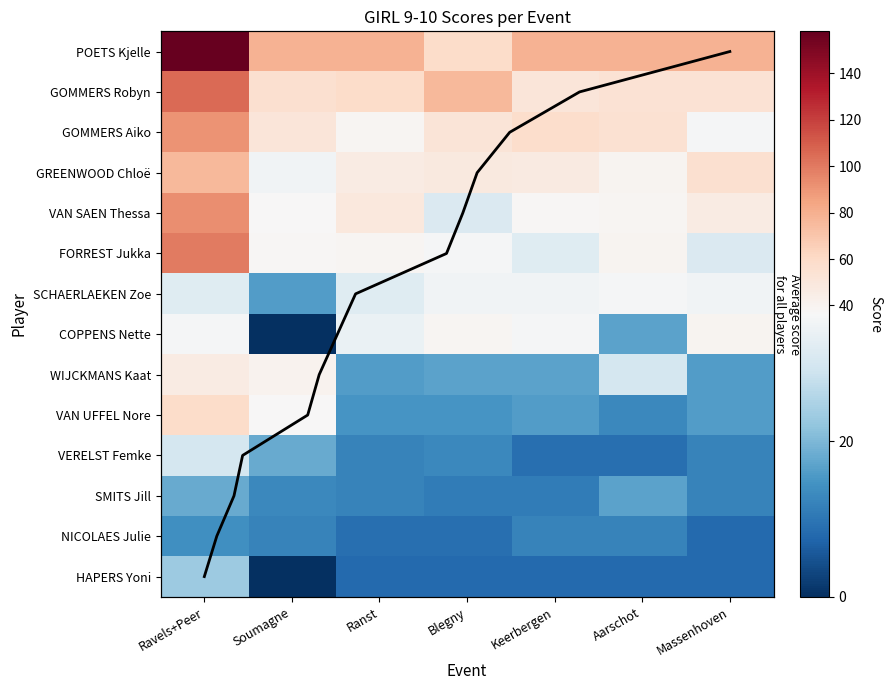

Count the number of data series in this chart.

14